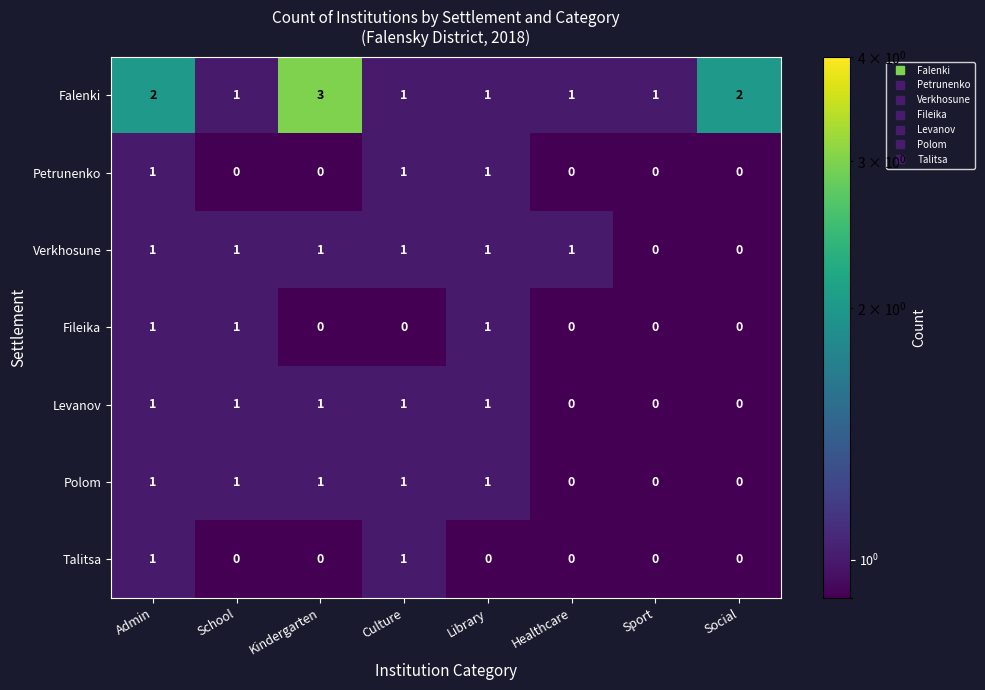

Is the value of Levanov at Culture greater than the value of Talitsa at Library?

Yes